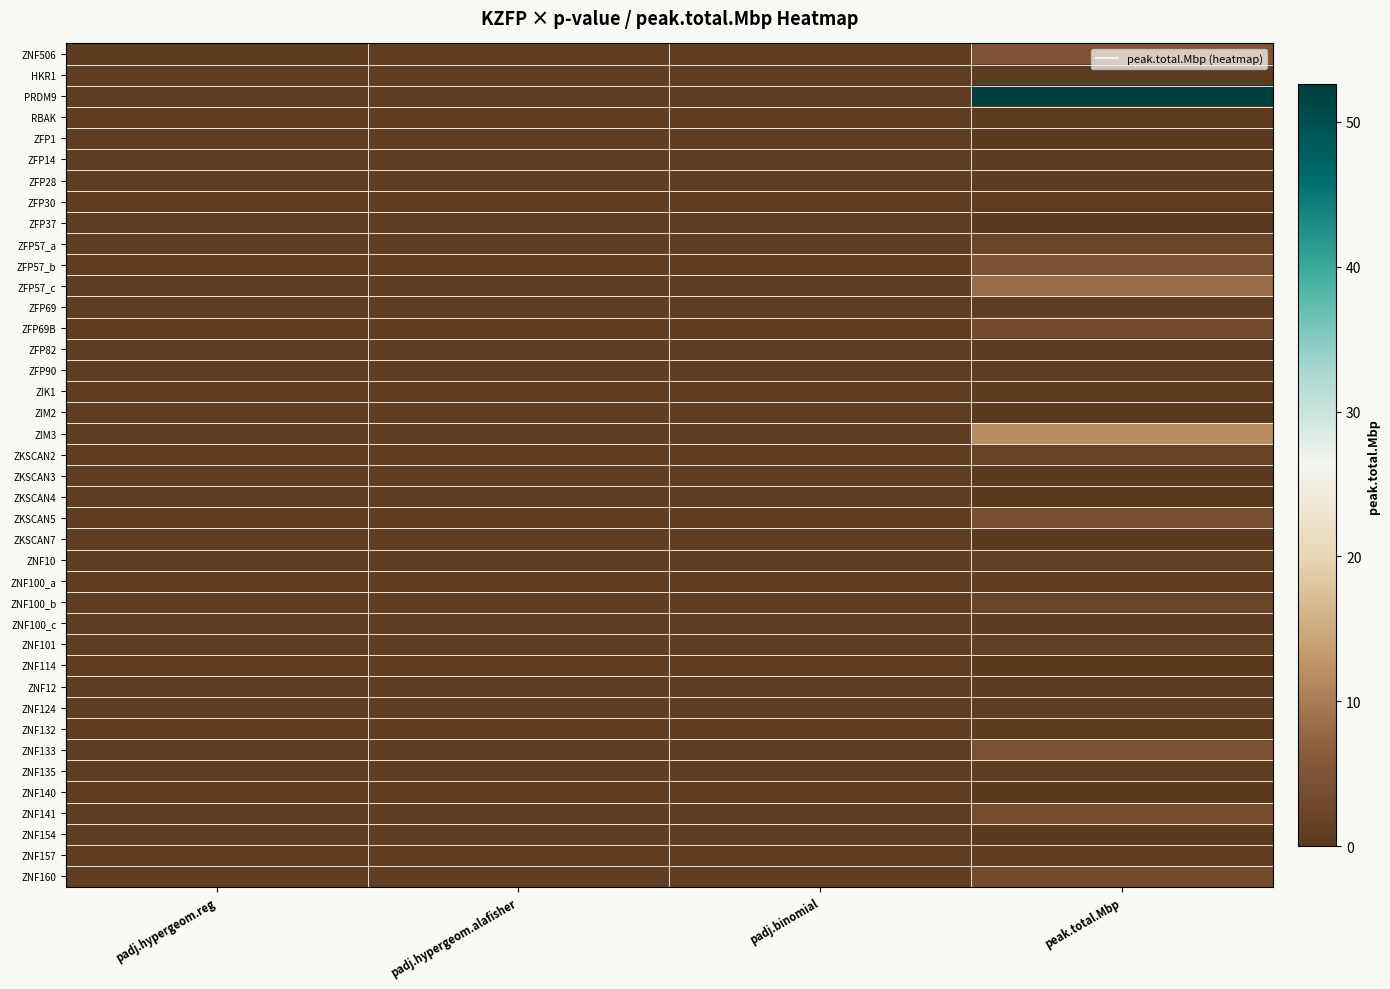

At peak.total.Mbp, list the series in order from smallest to largest.

ZFP37, ZNF140, ZFP1, ZKSCAN4, ZIM2, ZNF114, ZKSCAN7, ZNF154, ZKSCAN3, ZIK1, ZFP82, ZNF132, HKR1, ZNF12, ZNF100_c, ZFP28, RBAK, ZFP14, ZFP30, ZNF124, ZFP69, ZFP90, ZNF135, ZNF157, ZNF100_a, ZNF10, ZNF101, ZKSCAN2, ZNF100_b, ZFP57_a, ZFP69B, ZNF160, ZNF141, ZKSCAN5, ZNF133, ZFP57_b, ZNF506, ZFP57_c, ZIM3, PRDM9